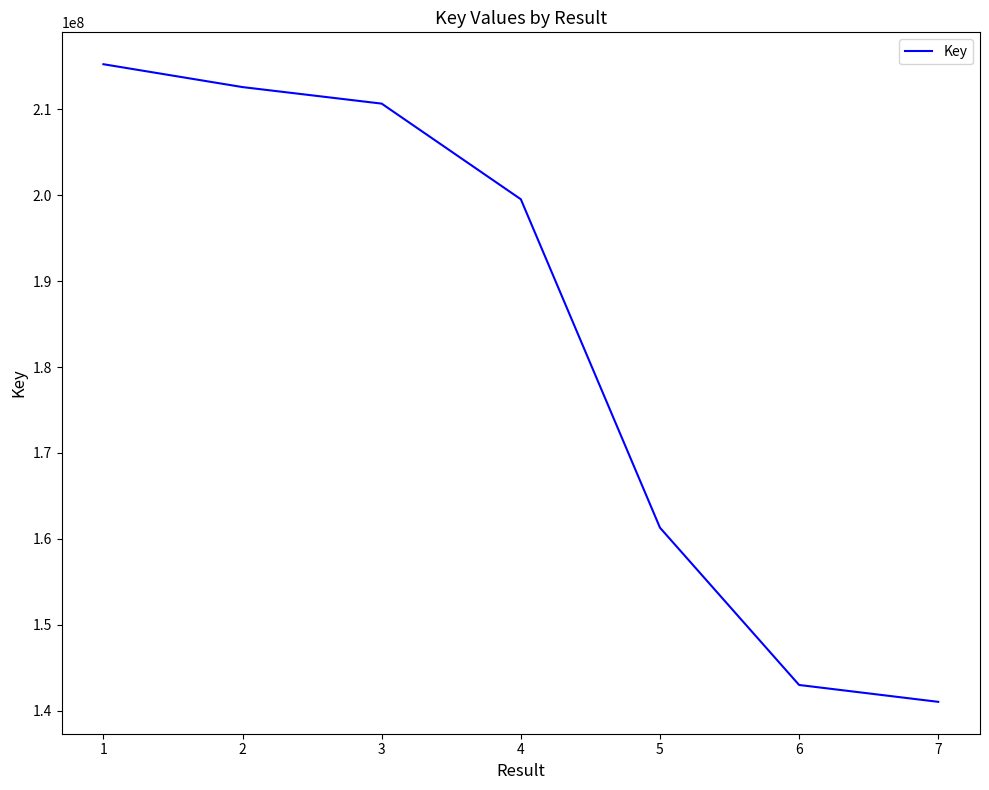

What is the difference between the second highest and second lowest values?

69580495